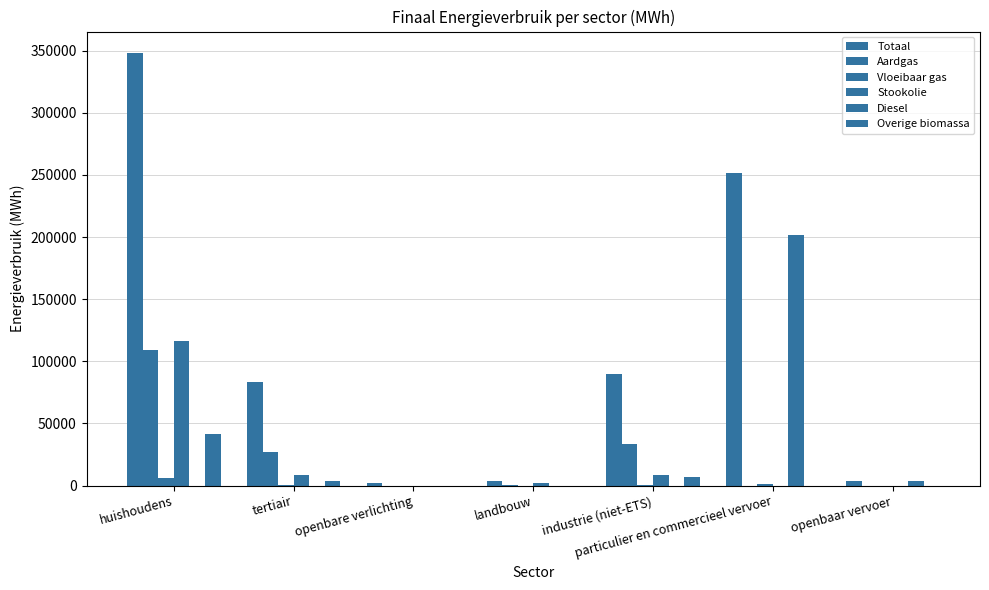

How many data points in Stookolie are above 2298?

4